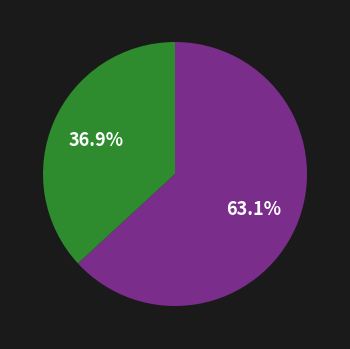

Does any single category account for the majority?

Yes